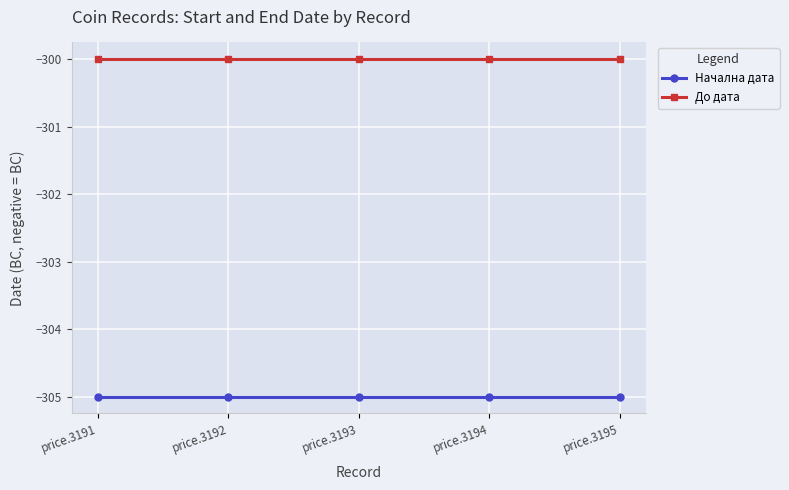

Rank the series by their maximum value, from highest to lowest.

До дата, Начална дата